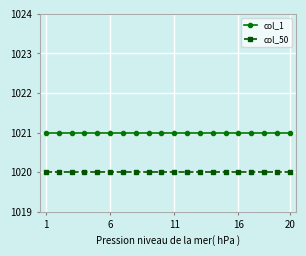

True or false: col_1 and col_50 intersect in this chart.

False